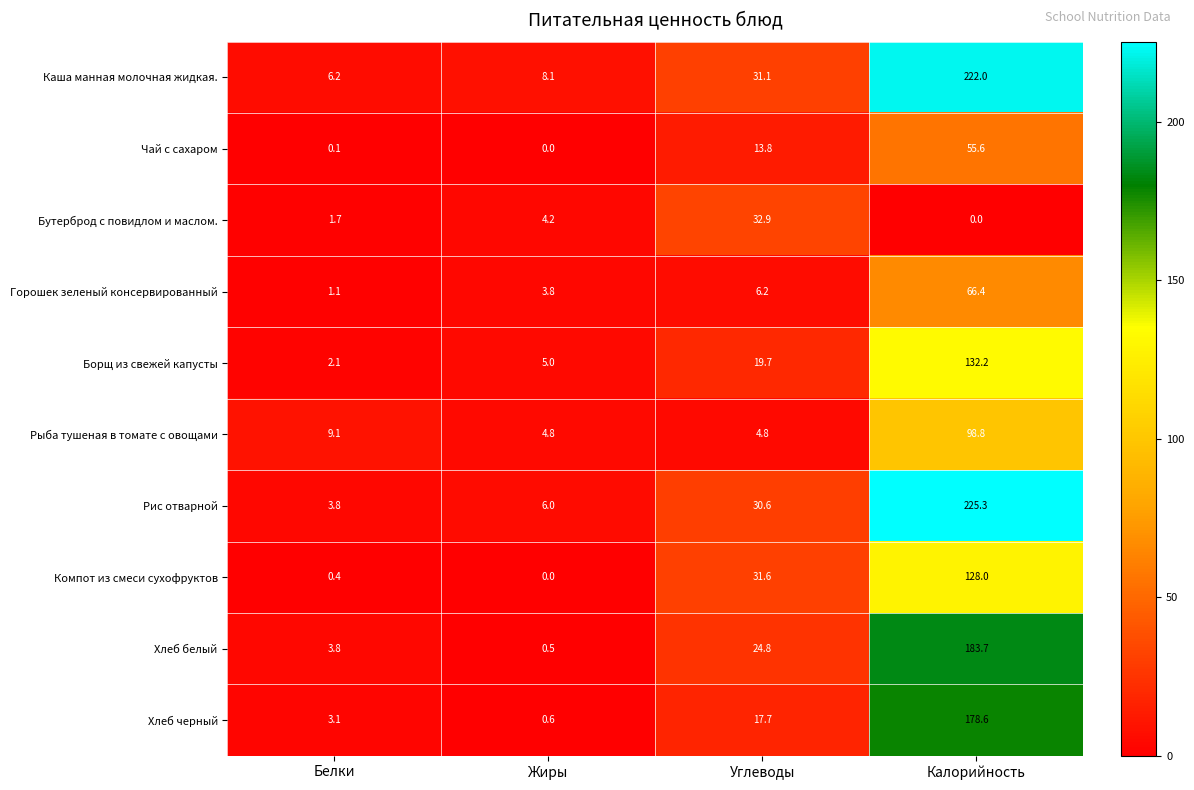

True or false: Рыба тушеная в томате с овощами has a value of 4.8 at Жиры.

True